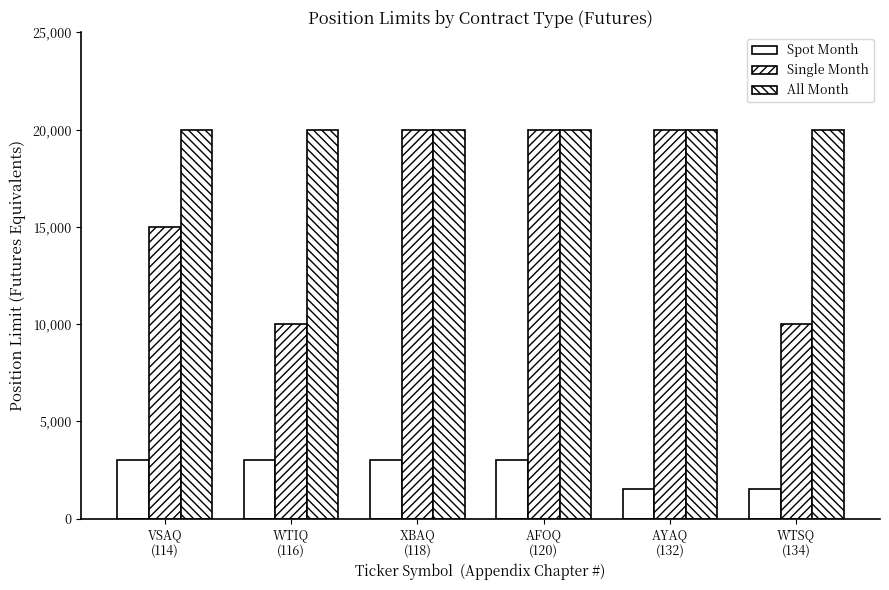

How many groups of bars are there?

6